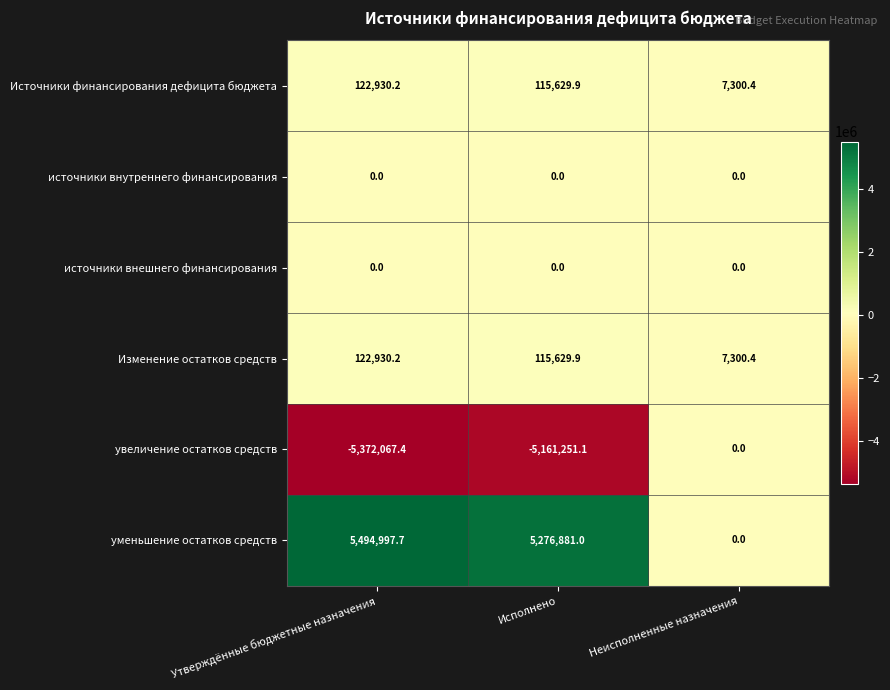

How many distinct data groups are displayed?

6